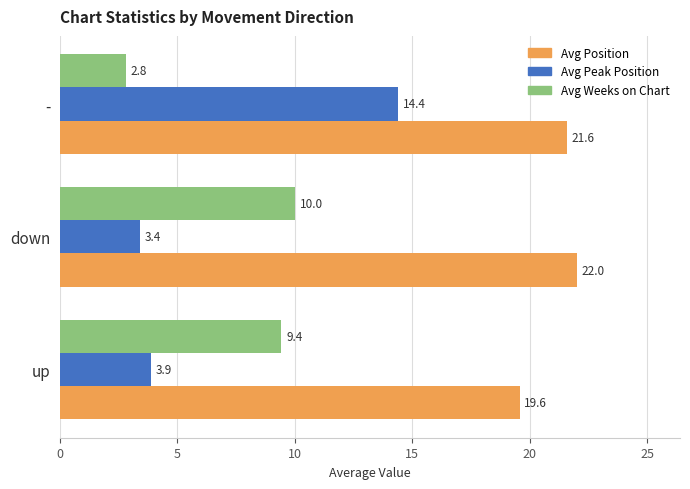

What is the difference between the maximum and minimum values in the Avg Peak Position series?

11.0